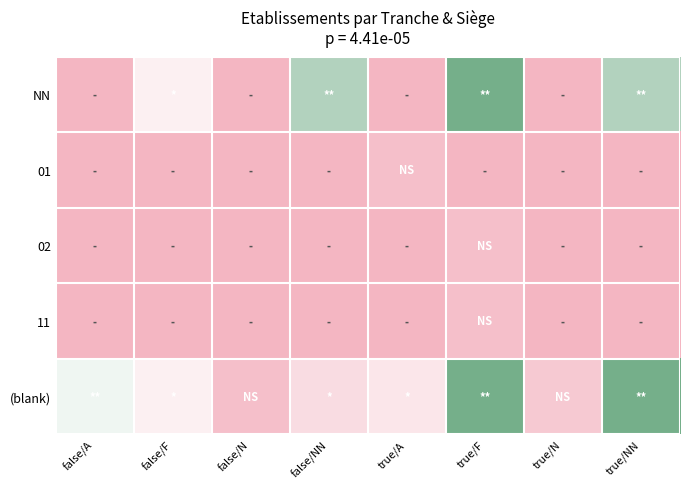

What is the difference between the highest and lowest values at false/A?

8